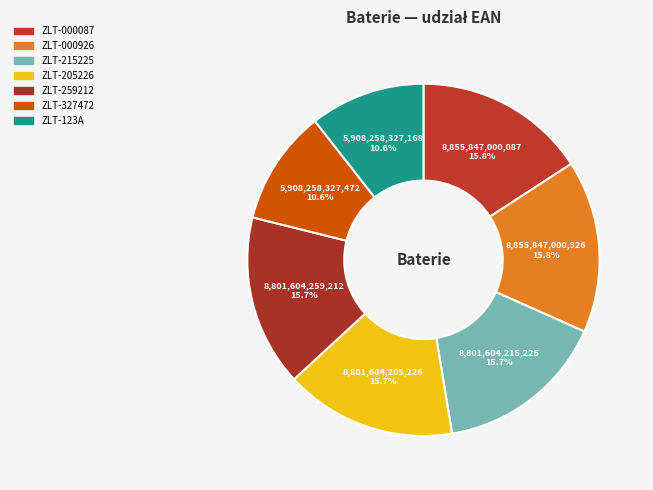

The ZLT-215225 slice represents 16% of the pie. True or false?

True